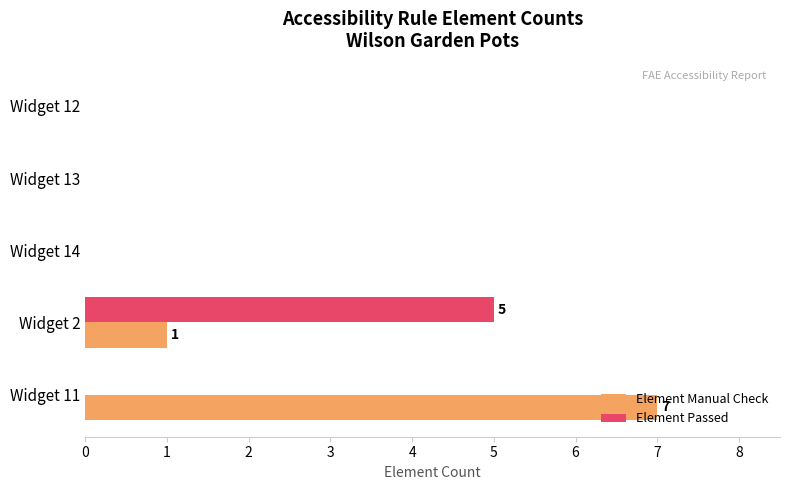

Is it true that Element Passed equals 0 at Widget 12?

True